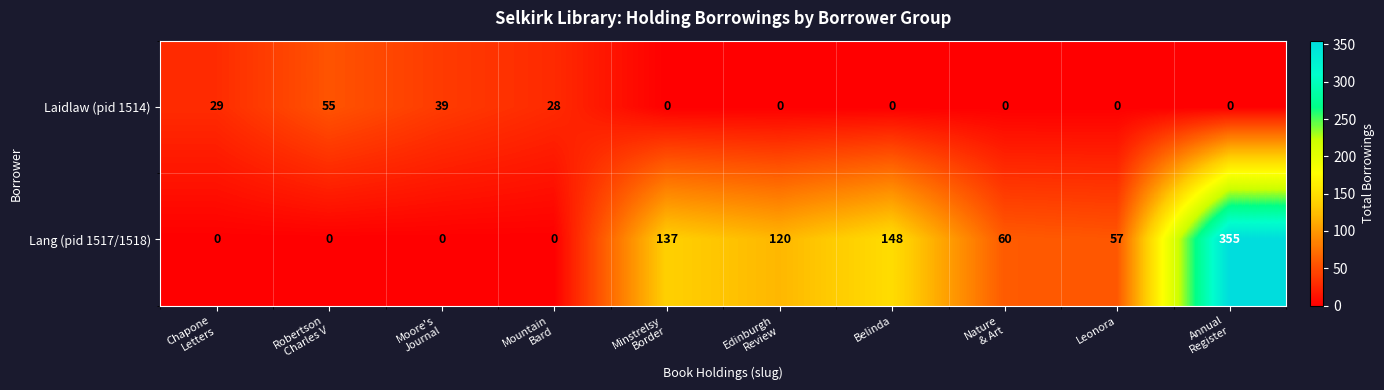

Which series has the largest range (max minus min)?

Lang (pid 1517/1518)